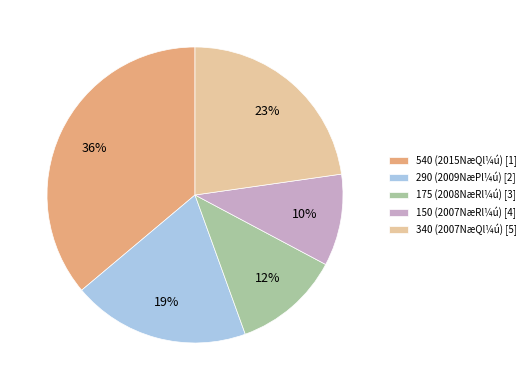

To the nearest percent, what portion does 150 (2007NæRl¼ú) [4] represent?

10%